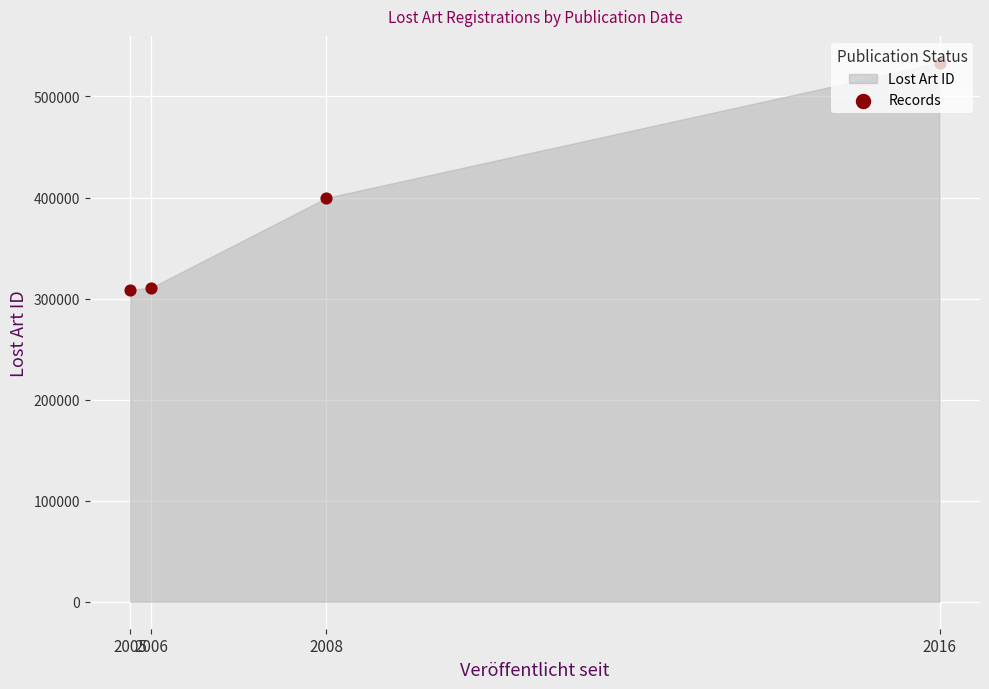

What is the change in value from 2006 to 2008?

+89023